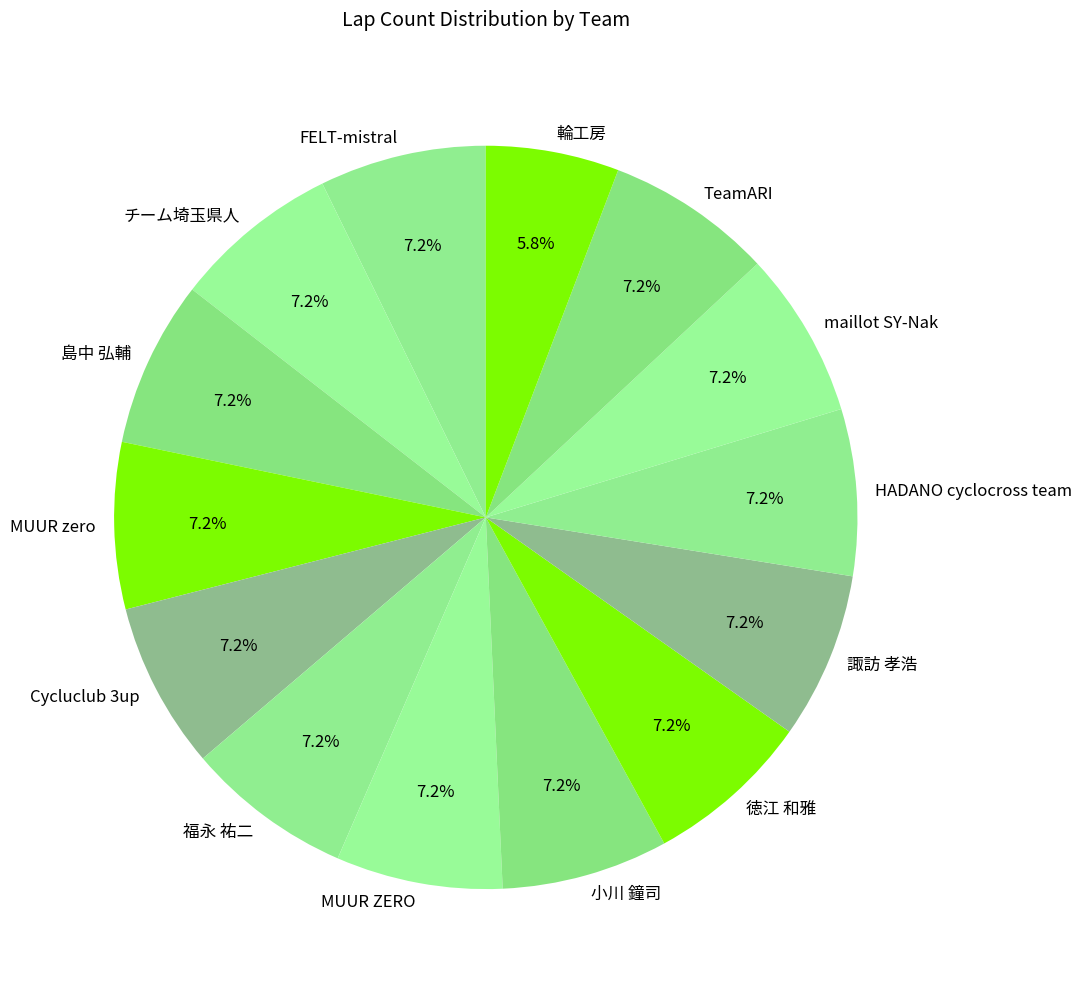

How many slices are in this pie chart?

14